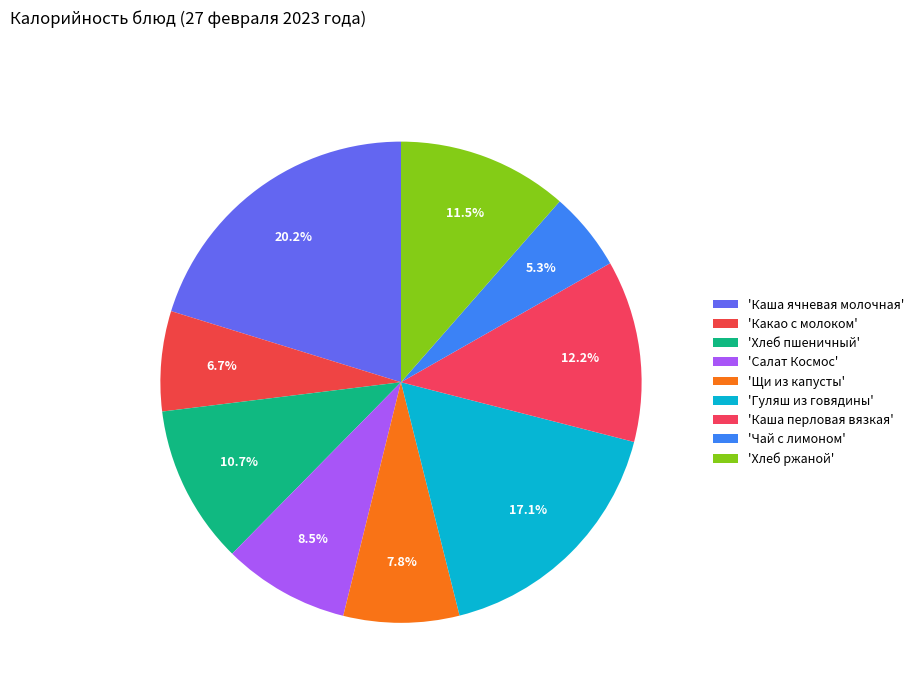

Does any single category account for the majority?

No